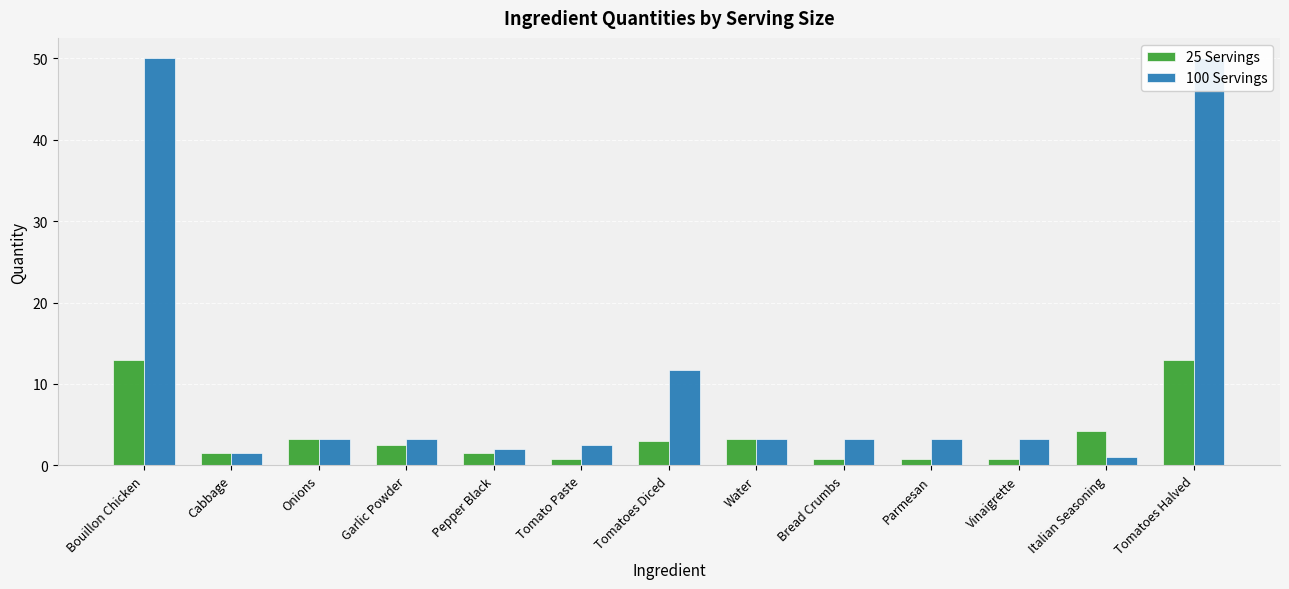

True or false: 100 Servings has a value of 1.4 at Pepper Black.

False